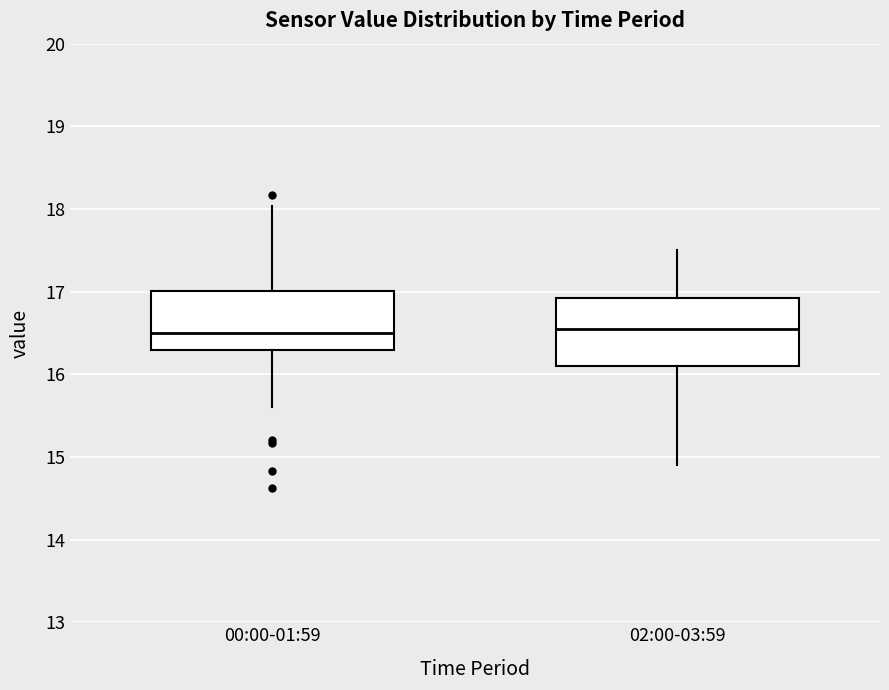

Which box is the tallest, from its lower edge to its upper edge?

02:00-03:59